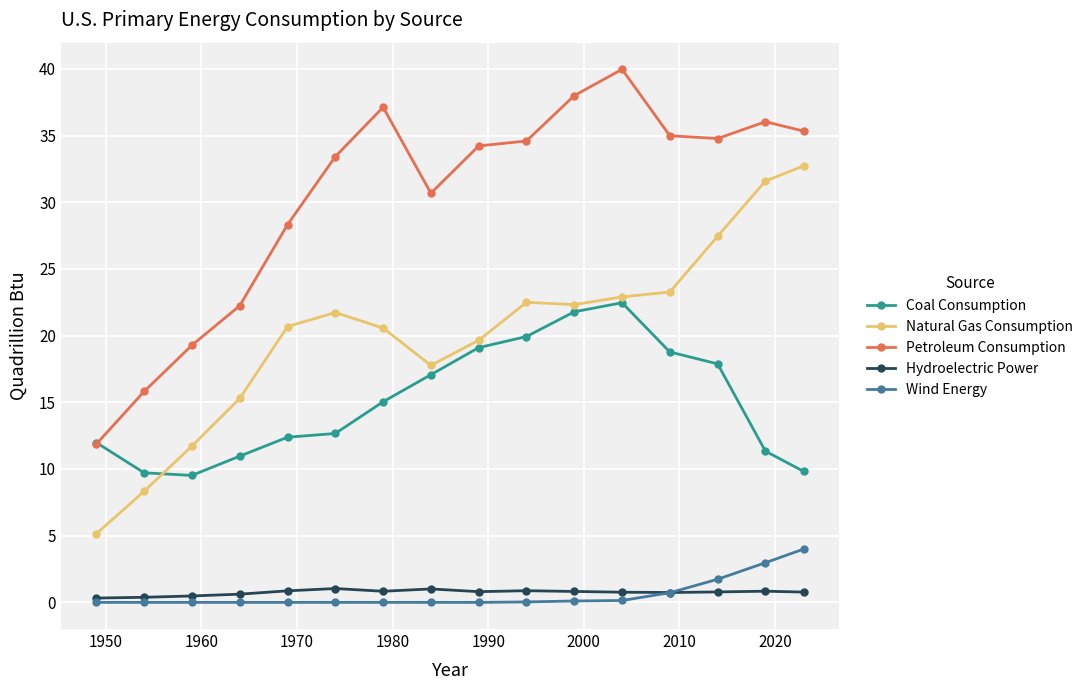

Which series has the largest total across all categories?

Petroleum Consumption